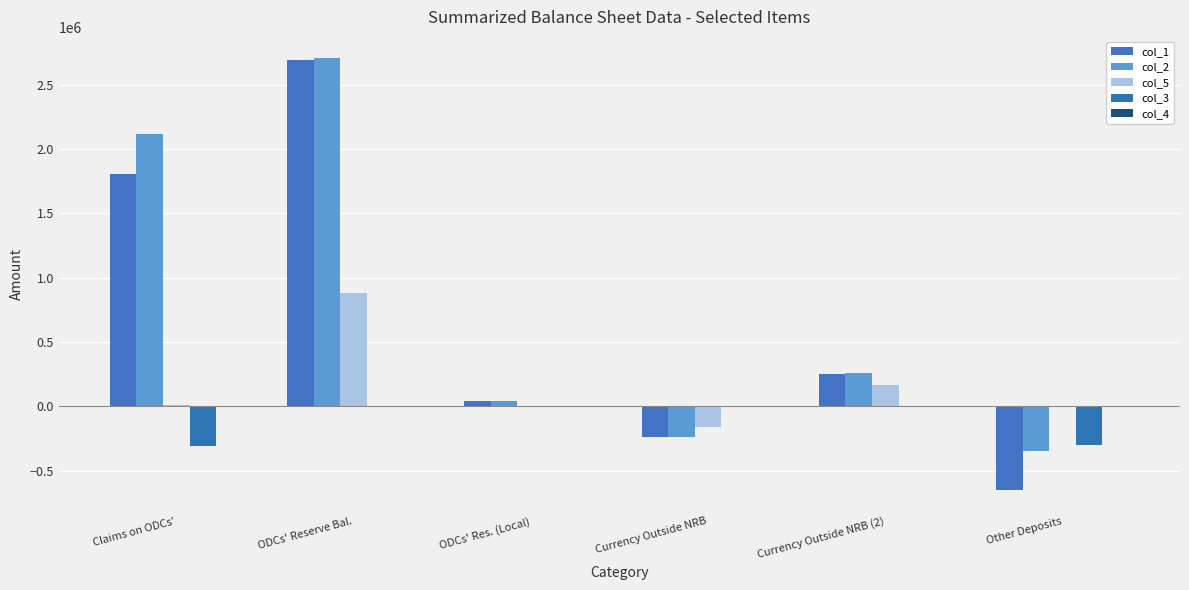

What is the difference between the second highest and minimum values in the col_2 series?

2463768.1